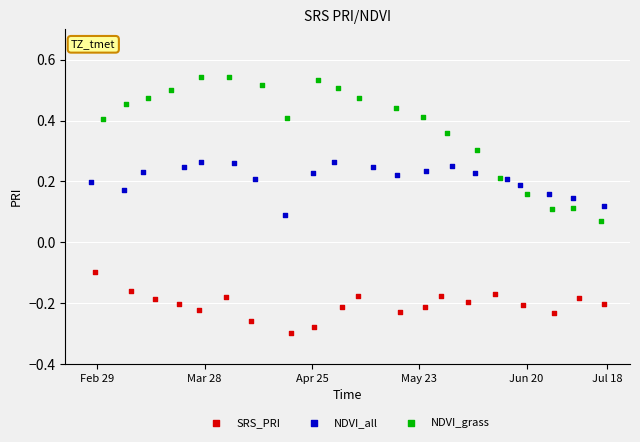

Which series has the widest spread of Y values?

NDVI_grass